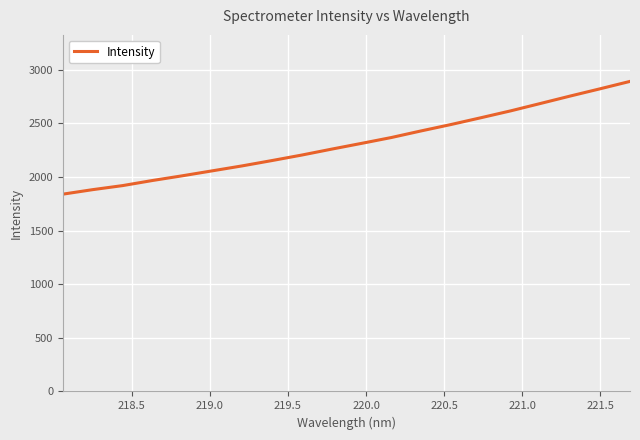

What is the difference between the maximum and minimum values?

1051.5